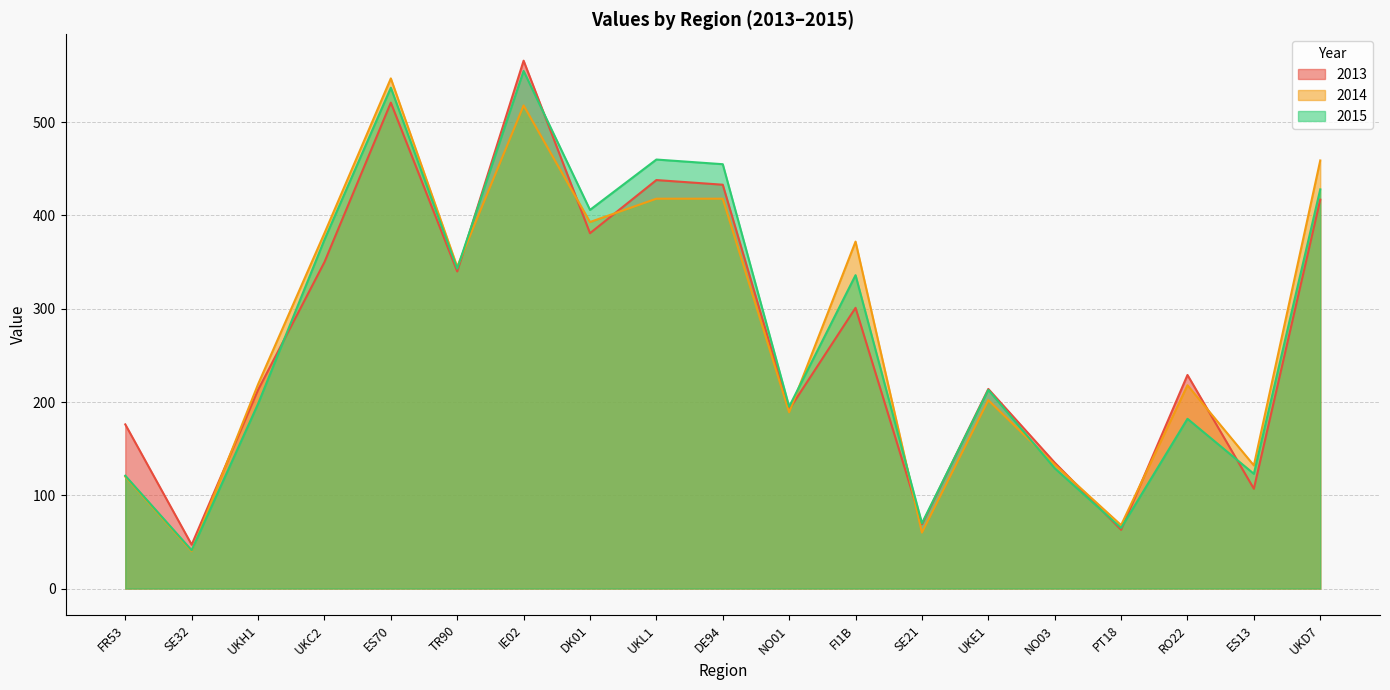

What are all the series names shown in the legend?

2013, 2014, 2015